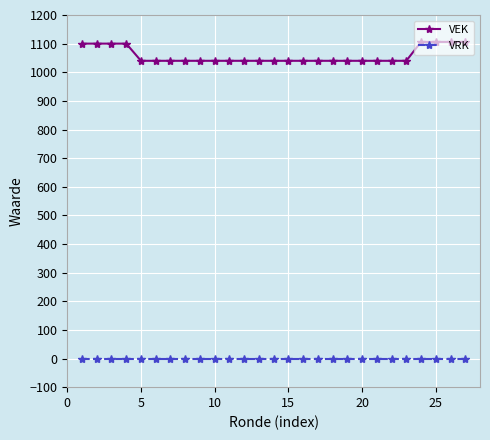

What is the average value of the VEK series?

1059